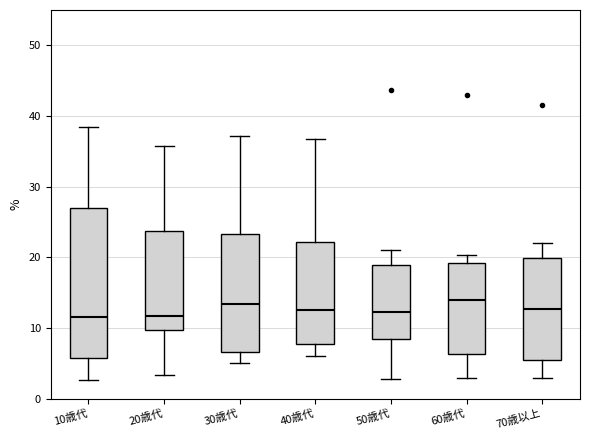

Reading left to right, read every box against the y-axis: the position of its median line, the range the box covers, and the ends of its whiskers. The values are not printed on the chart, so give them approximately, as read against the axis.

10歳代: median 12, box 6 to 27, whiskers 3 to 39
20歳代: median 12, box 10 to 24, whiskers 3 to 36
30歳代: median 13, box 7 to 23, whiskers 5 to 37
40歳代: median 13, box 8 to 22, whiskers 6 to 37
50歳代: median 12, box 8 to 19, whiskers 3 to 21
60歳代: median 14, box 6 to 19, whiskers 3 to 20
70歳以上: median 13, box 5 to 20, whiskers 3 to 22